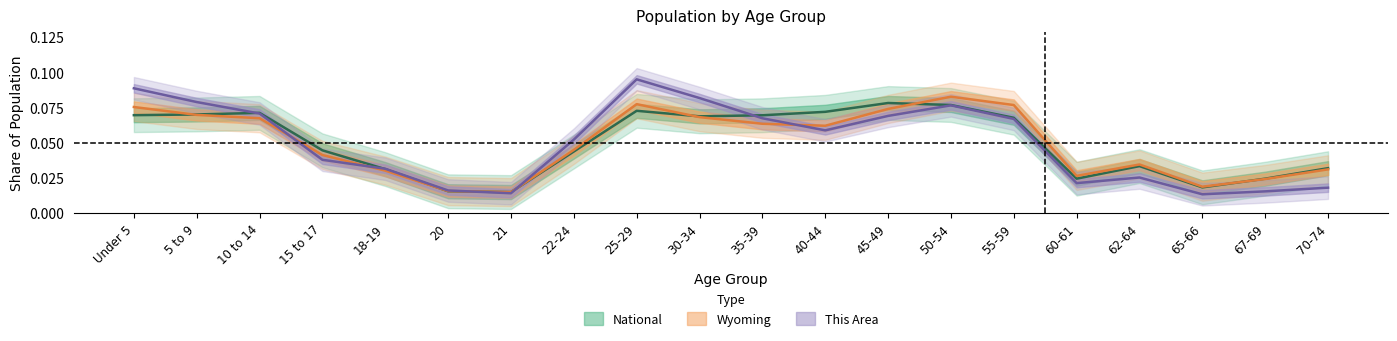

What is the average value of the This Area series?

0.1